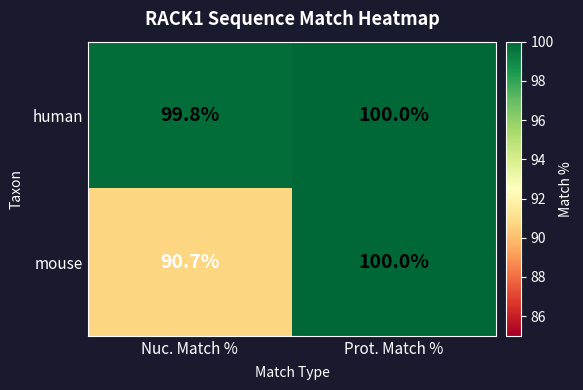

Reading left to right, transcribe all the data shown in this chart.

human: Nuc. Match %=99.8	Prot. Match %=100.0
mouse: Nuc. Match %=90.7	Prot. Match %=100.0